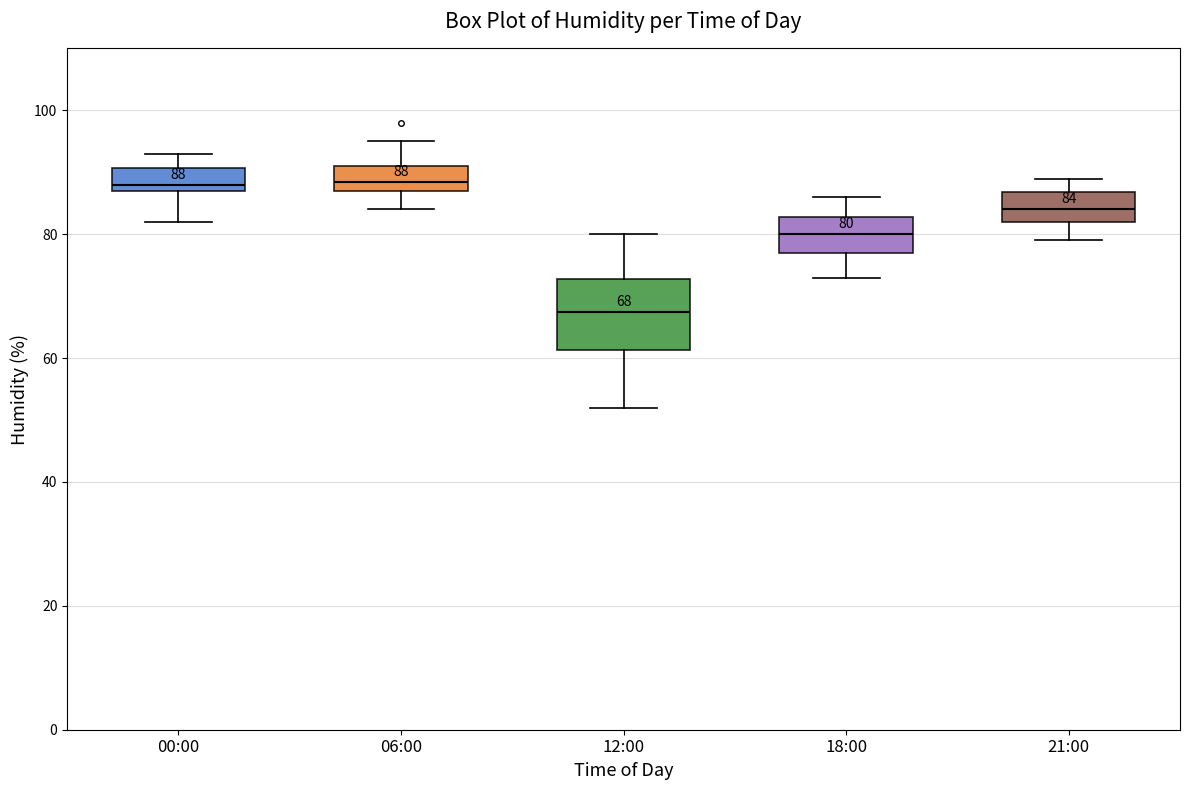

Which box's median line is the lowest?

12:00